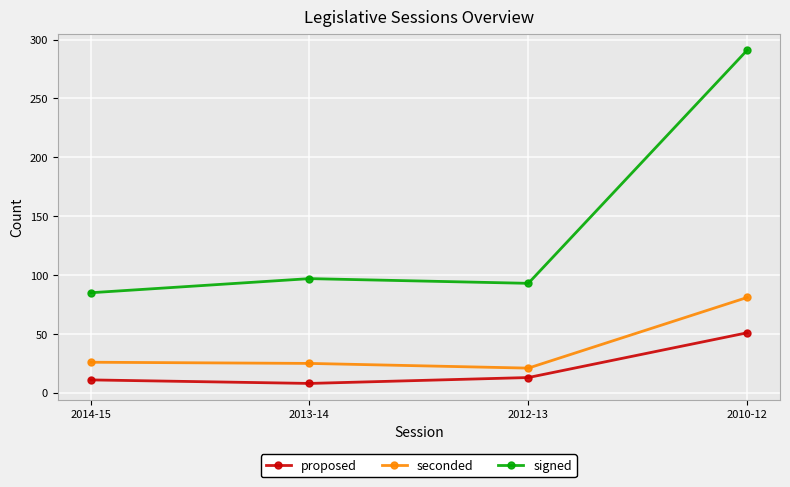

True or false: proposed has a value of 71 at 2010-12.

False